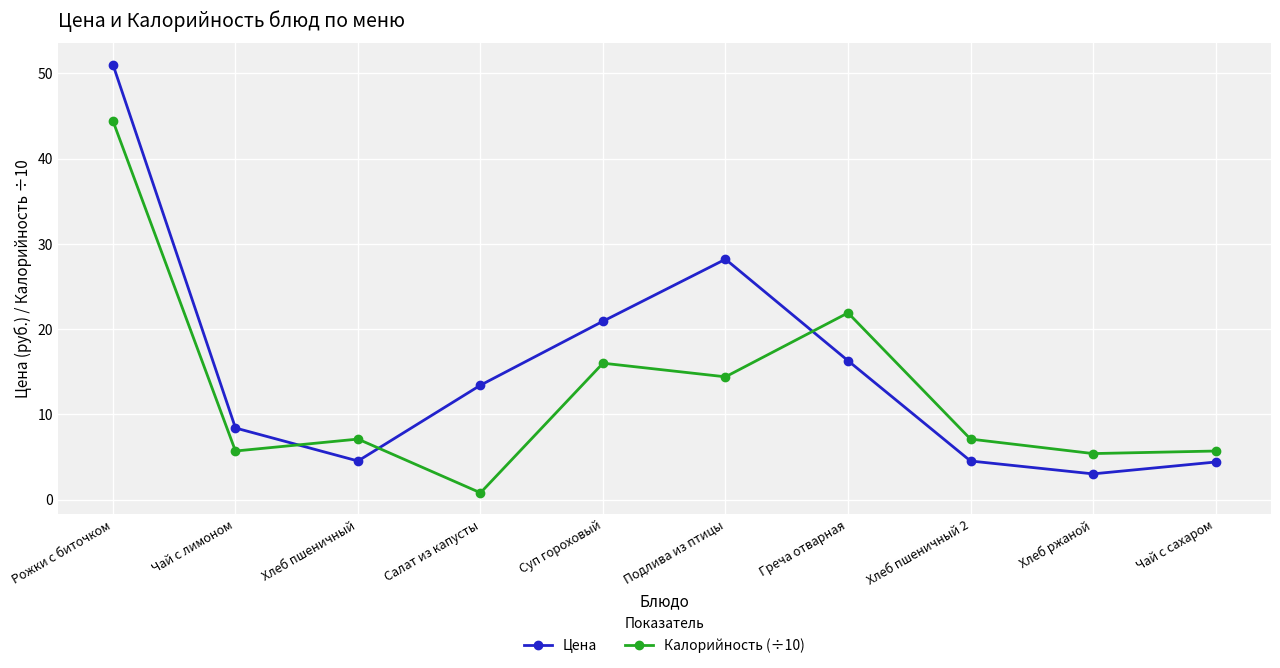

Between Греча отварная and Хлеб ржаной, which series saw the biggest shift?

Калорийность (÷10)